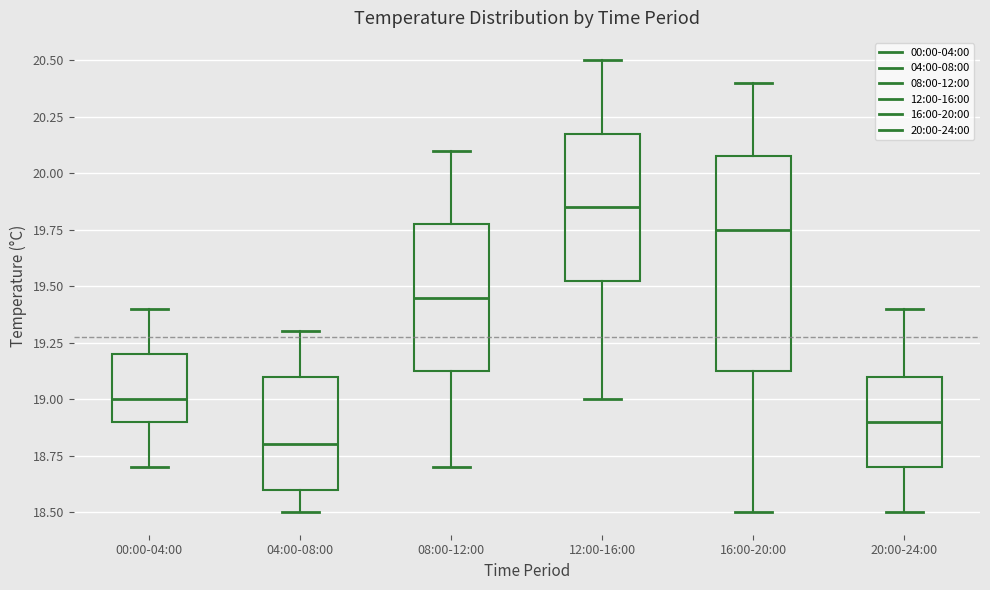

Reading left to right, transcribe this box plot: for each box, give where its median line is, the range the box spans, and where its two whiskers end, as read against the y-axis. The values are not printed on the chart, so give them approximately, as read against the axis.

00:00-04:00: median 19.00, box 18.90 to 19.20, whiskers 18.70 to 19.40
04:00-08:00: median 18.80, box 18.60 to 19.10, whiskers 18.50 to 19.30
08:00-12:00: median 19.45, box 19.15 to 19.80, whiskers 18.70 to 20.10
12:00-16:00: median 19.85, box 19.55 to 20.20, whiskers 19.00 to 20.50
16:00-20:00: median 19.75, box 19.15 to 20.10, whiskers 18.50 to 20.40
20:00-24:00: median 18.90, box 18.70 to 19.10, whiskers 18.50 to 19.40